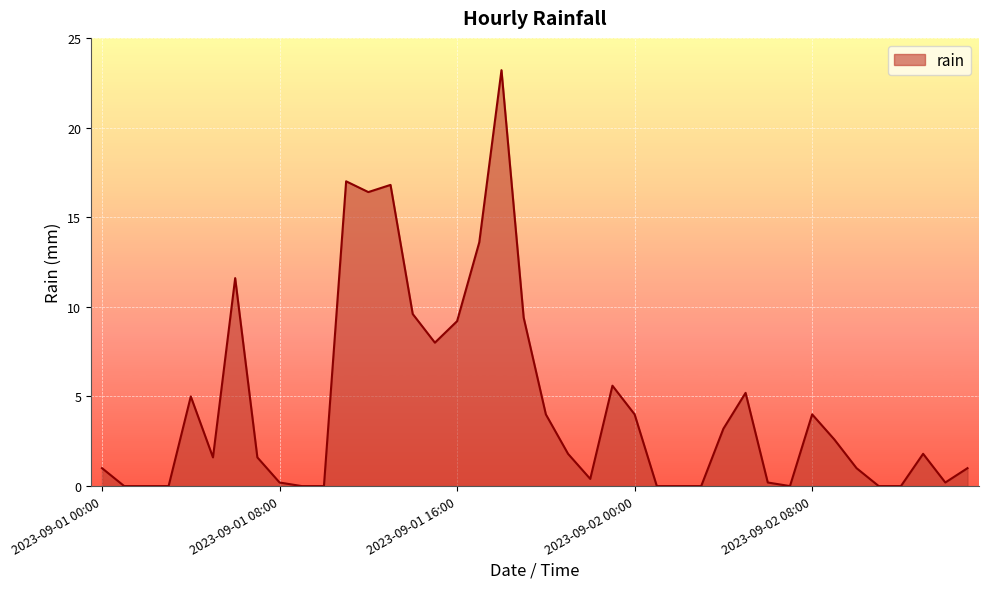

What is the maximum value shown in the chart?

23.2